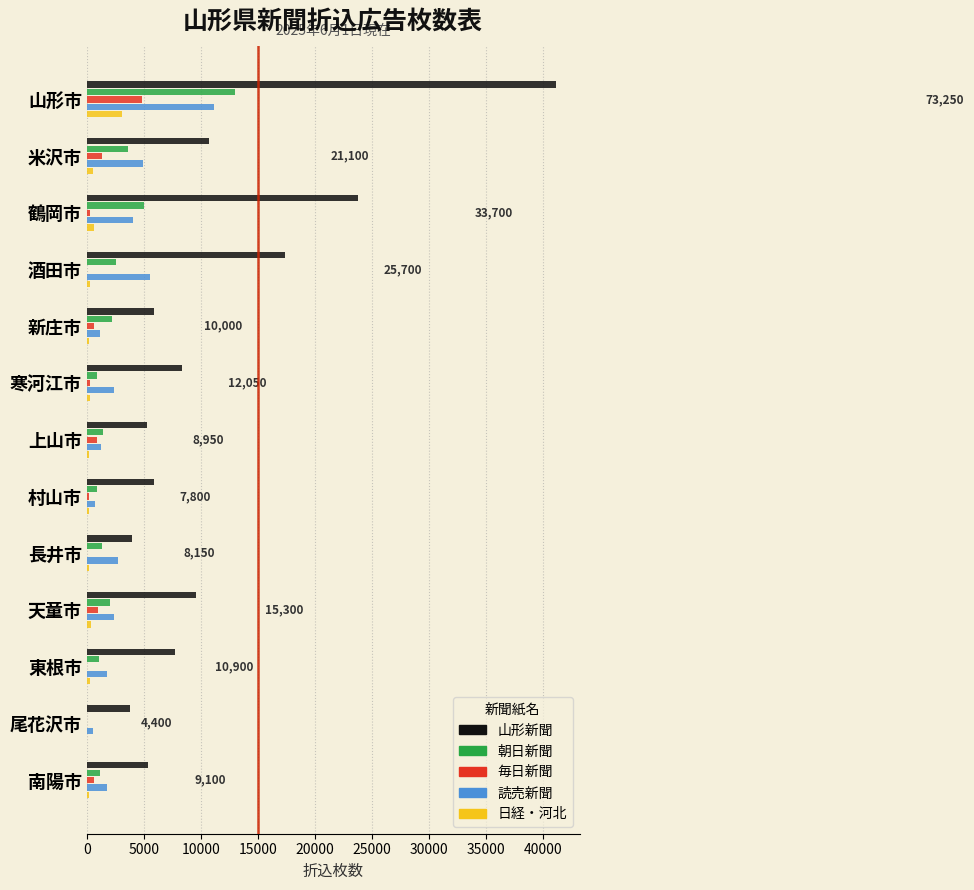

What is the average value of the 朝日新聞 series?

2700